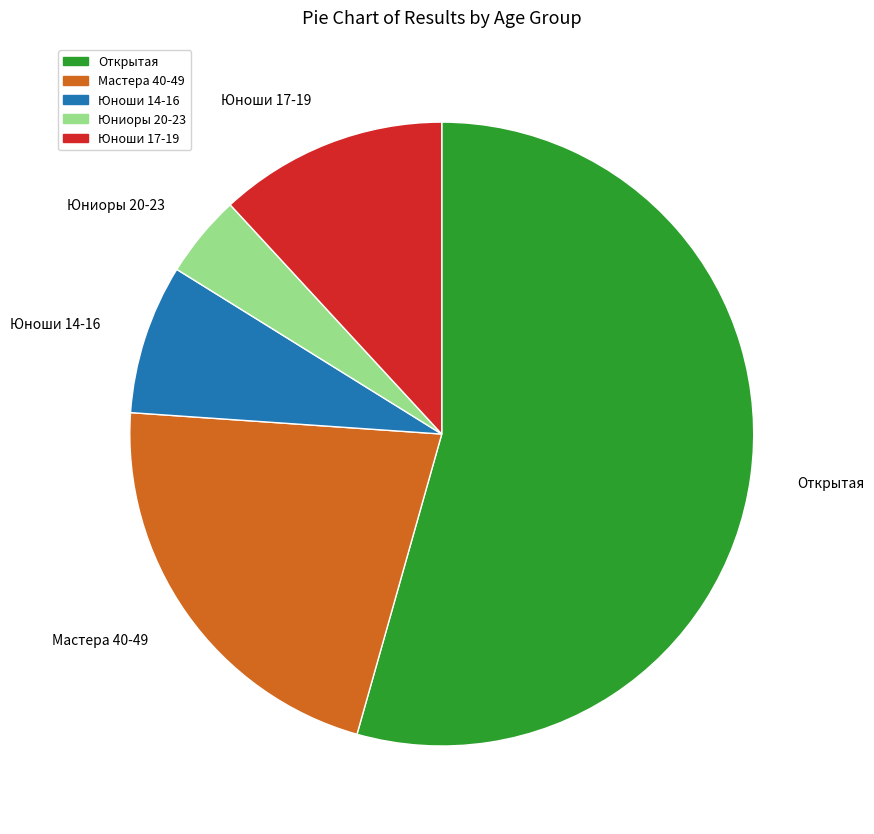

Does any single category account for the majority?

Yes